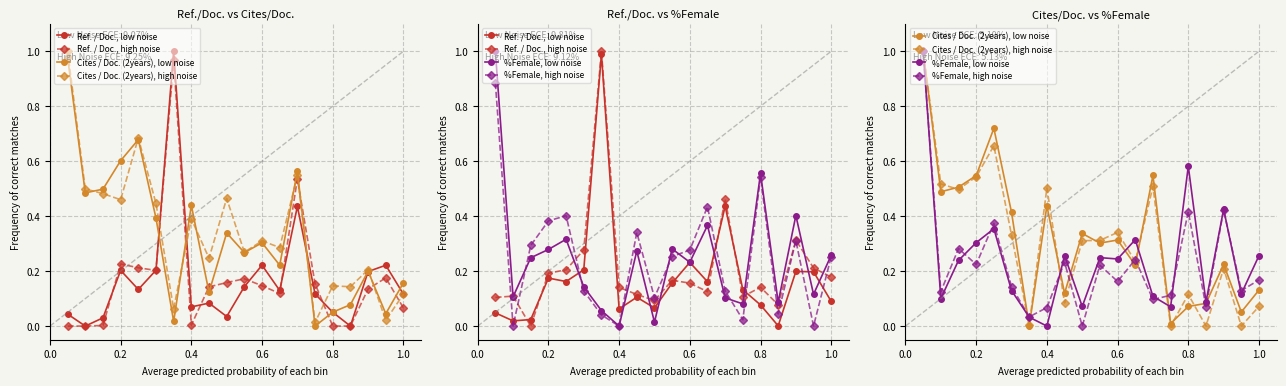

How many lines are shown in the chart?

6